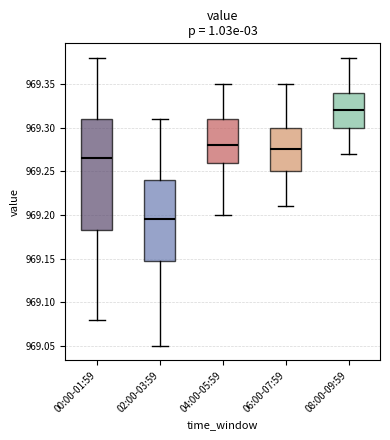

Where does the upper whisker of the box for 06:00-07:59 end on the y-axis? The values are not printed on the chart, so give them approximately, as read against the axis.

969.350